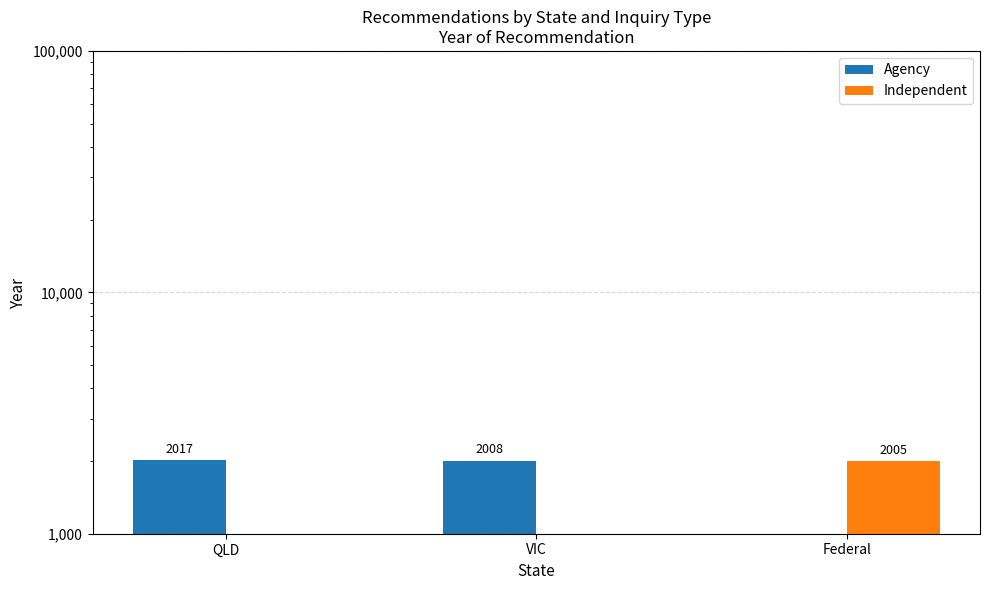

Count the number of categories in the chart.

3